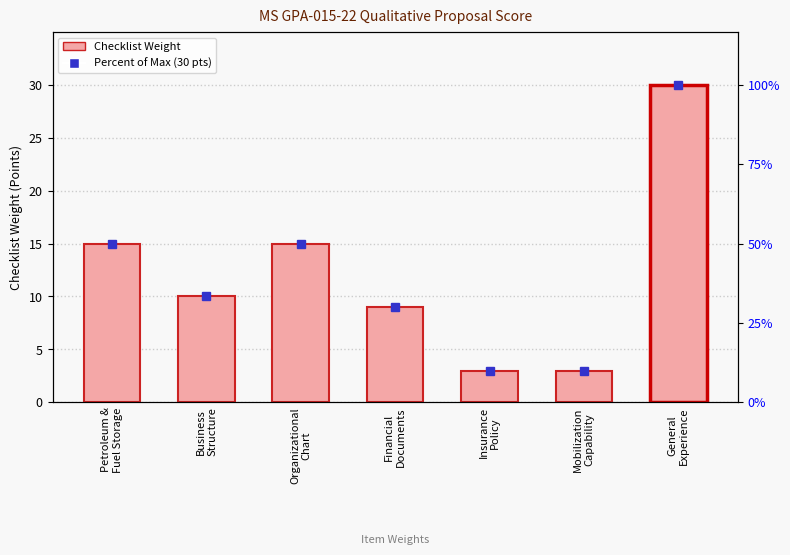

Approximately how many times larger is the value at Mobilization
Capability compared to Financial
Documents?

0.3